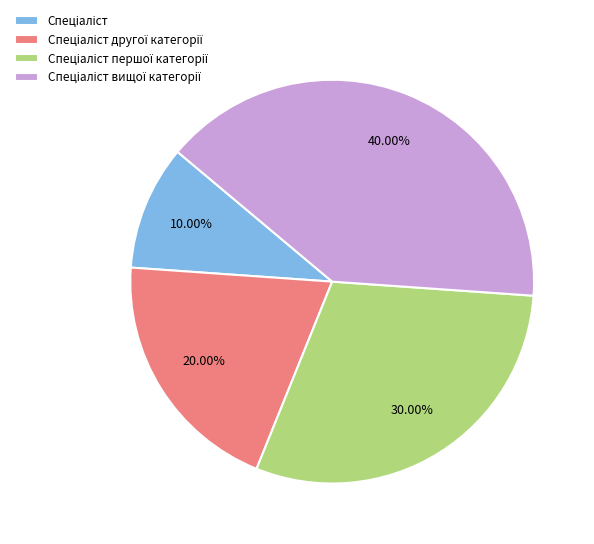

Does any single category account for the majority?

No